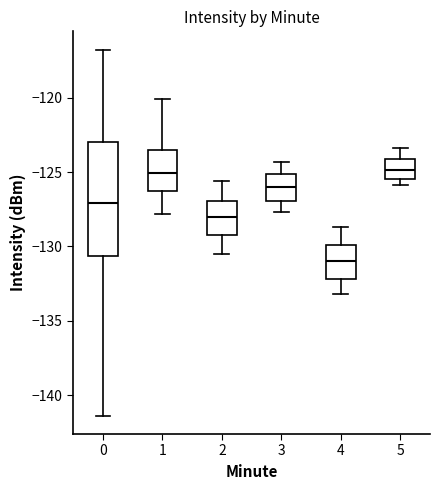

Where is the lower edge of the box at x = 1 on the y-axis? The values are not printed on the chart, so give them approximately, as read against the axis.

-126.0